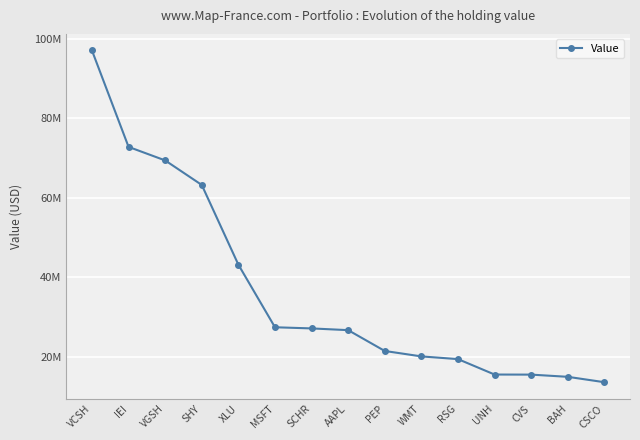

What is the value of the 12th point from the left?

15503000